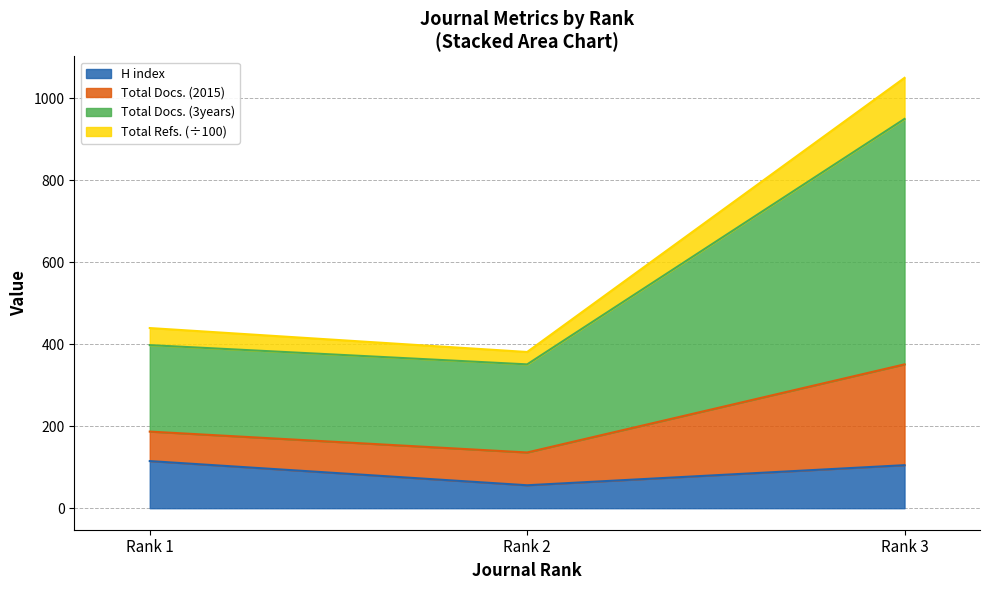

The value of H index at Rank 1 is 115.0. True or false?

True